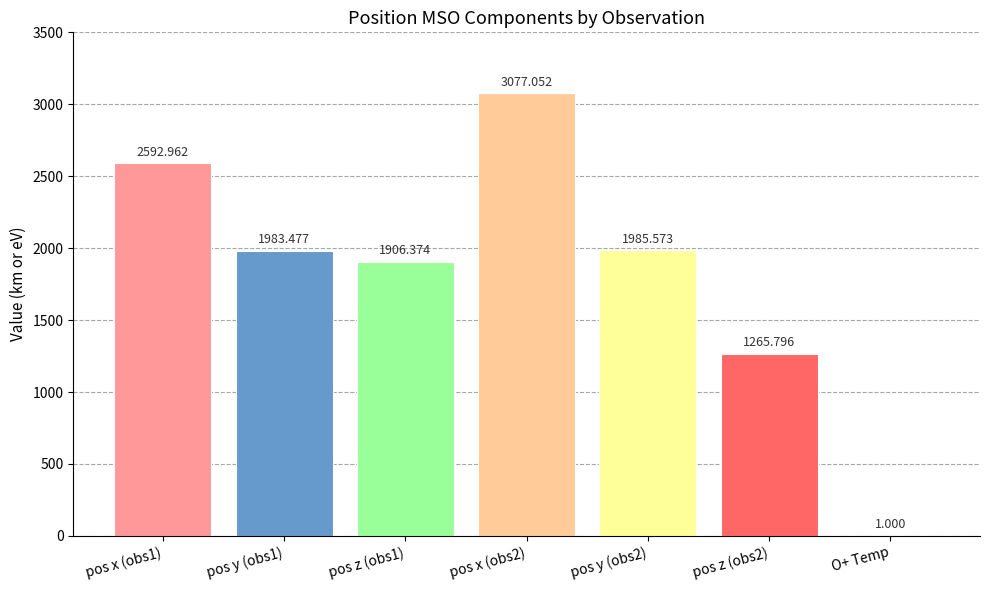

Approximately how many times larger is the value at pos z (obs2) compared to pos x (obs1)?

0.5